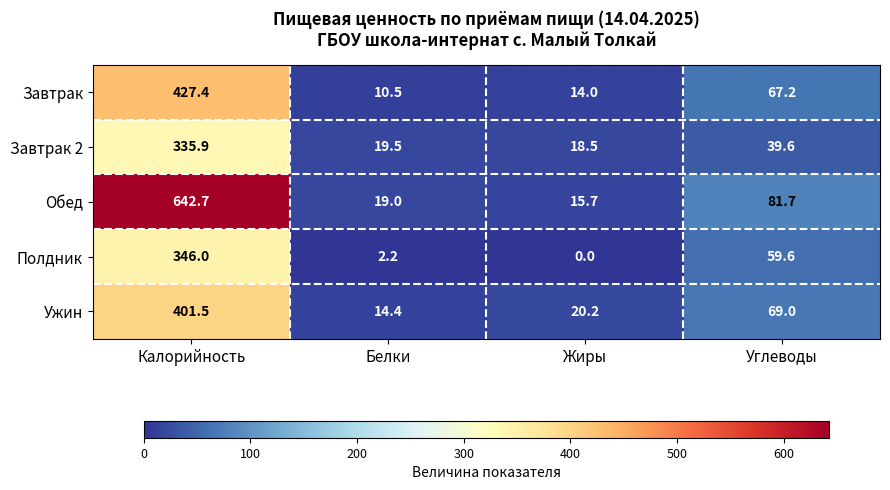

Which series has the widest spread of values?

Обед